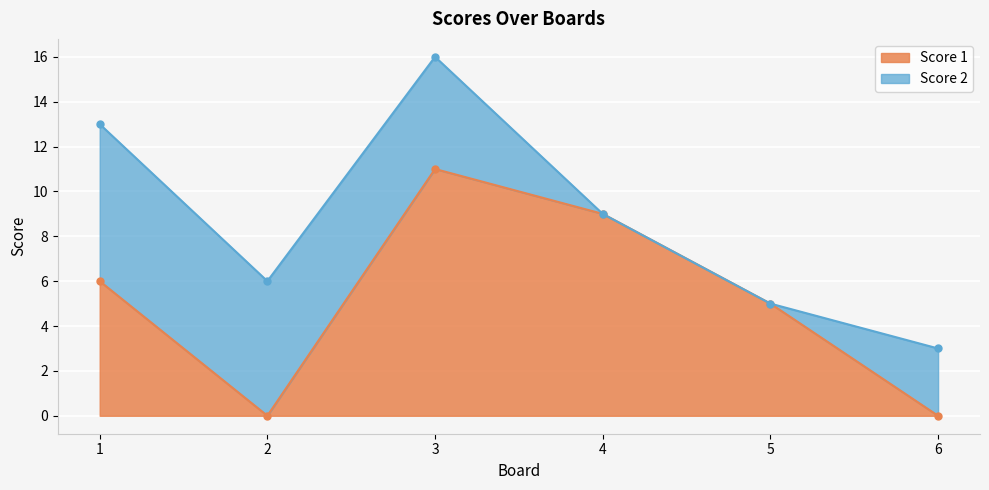

List the labels in order of value, largest first.

3, 4, 1, 5, 2, 6